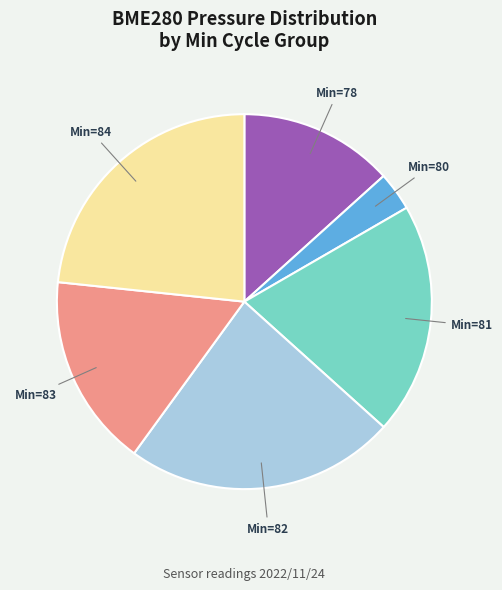

Is there a majority slice in this chart?

No